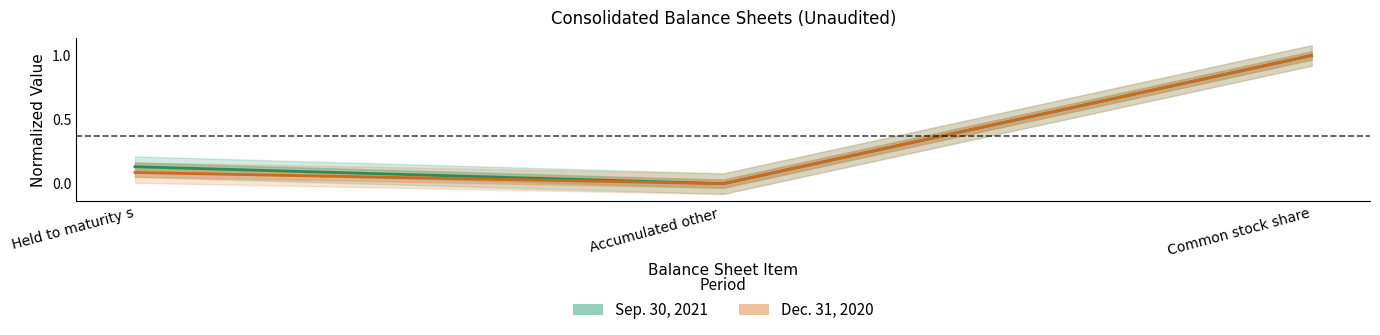

List the series in order of their peak value, highest first.

Sep. 30, 2021, Dec. 31, 2020